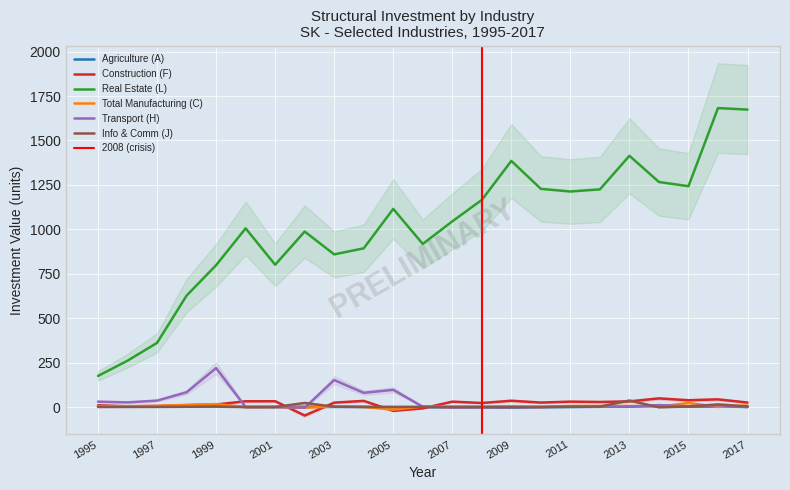

In Agriculture (A), how many points are higher than both neighbors (excluding endpoints)?

6